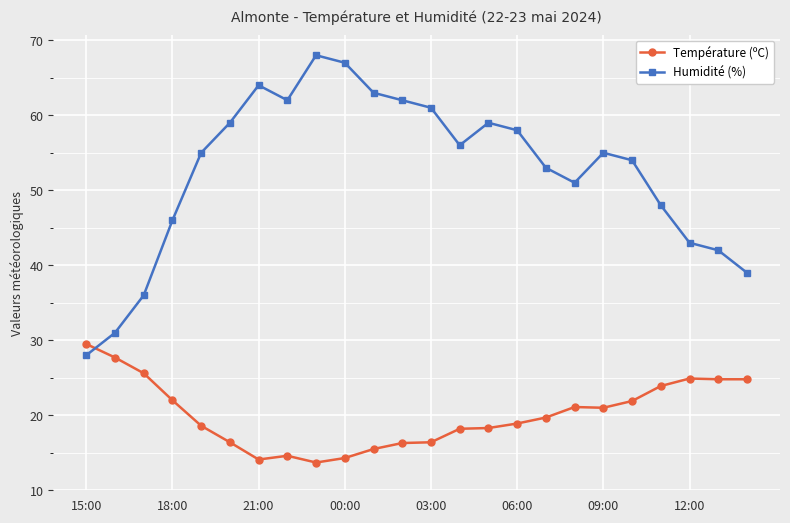

Which series has the largest total across all categories?

Humidité (%)